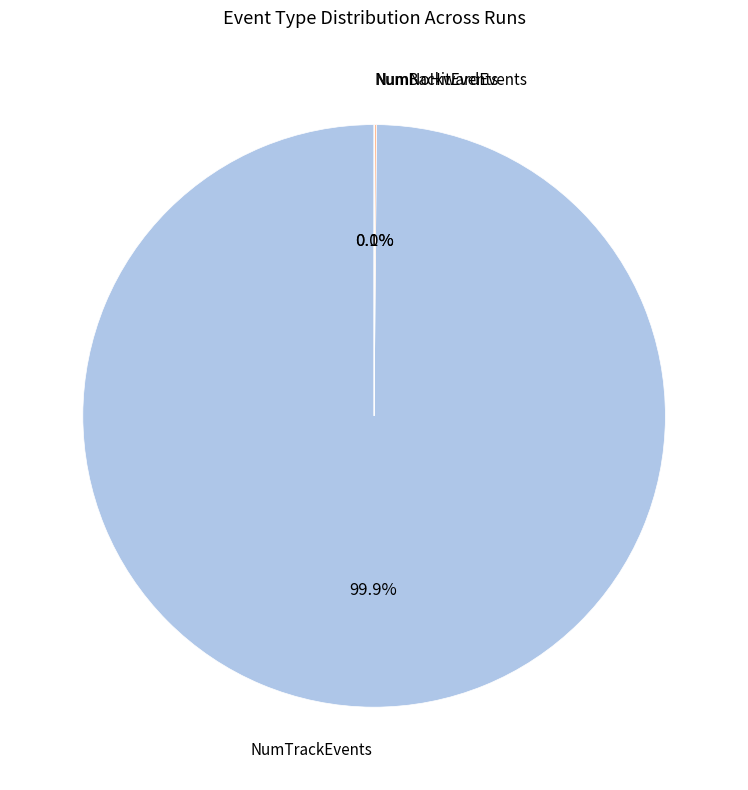

What percentage is NOT represented by NumTrackEvents?

0.1%